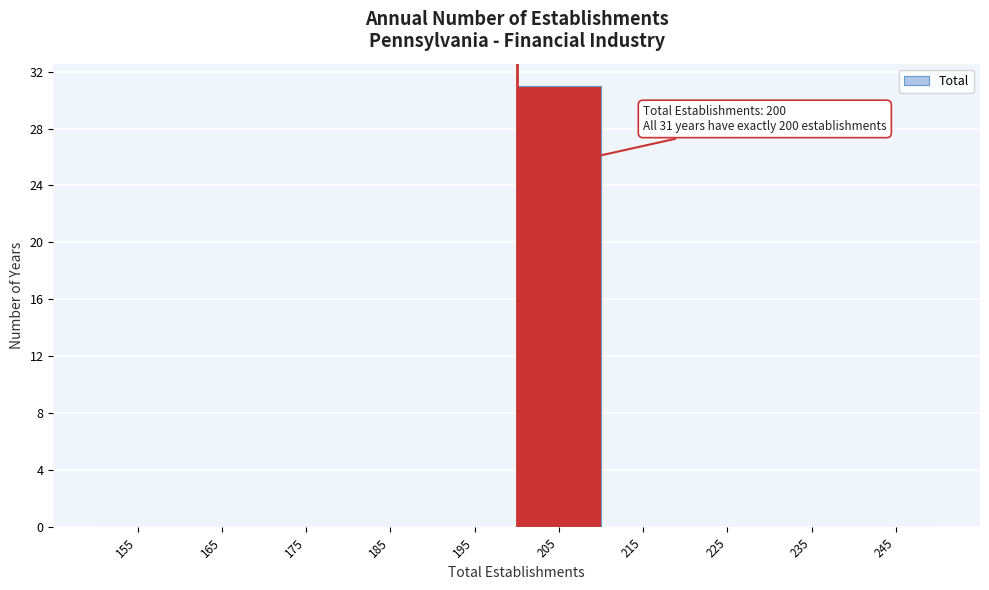

Over which range of the x-axis is the bar tallest?

200 to 210